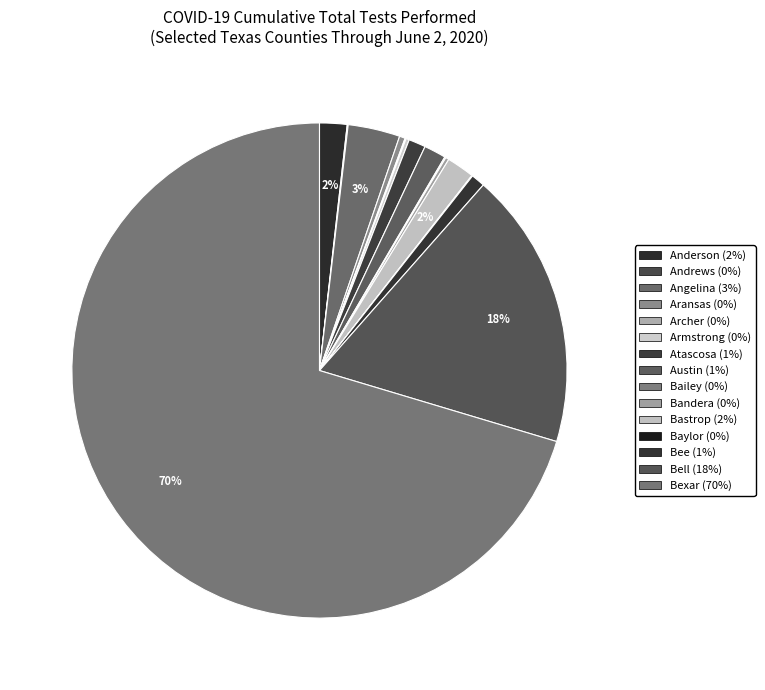

Approximately how many times larger is the value at Bastrop compared to Baylor?

34.8